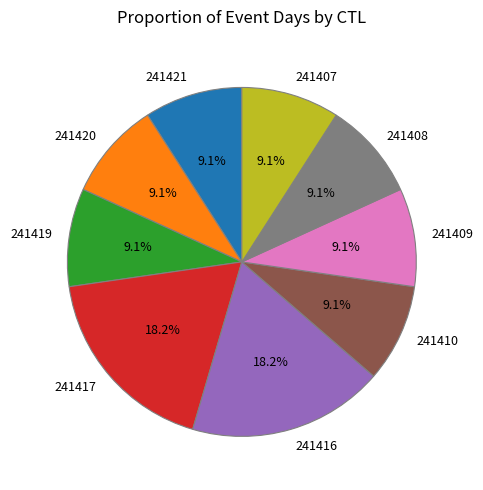

Between 241420 and 241416, which is larger?

241416